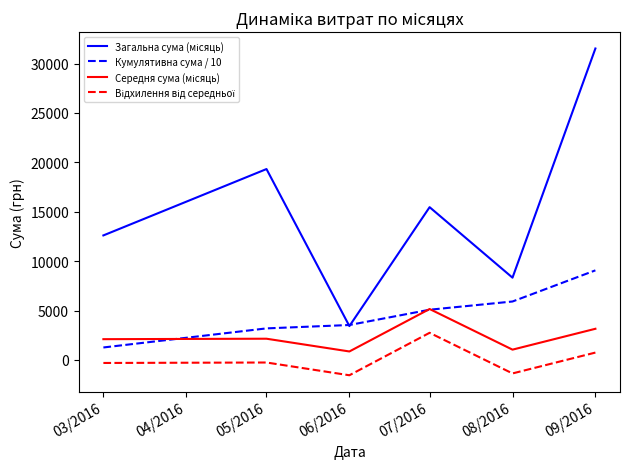

What is the greatest value displayed?

31519.8